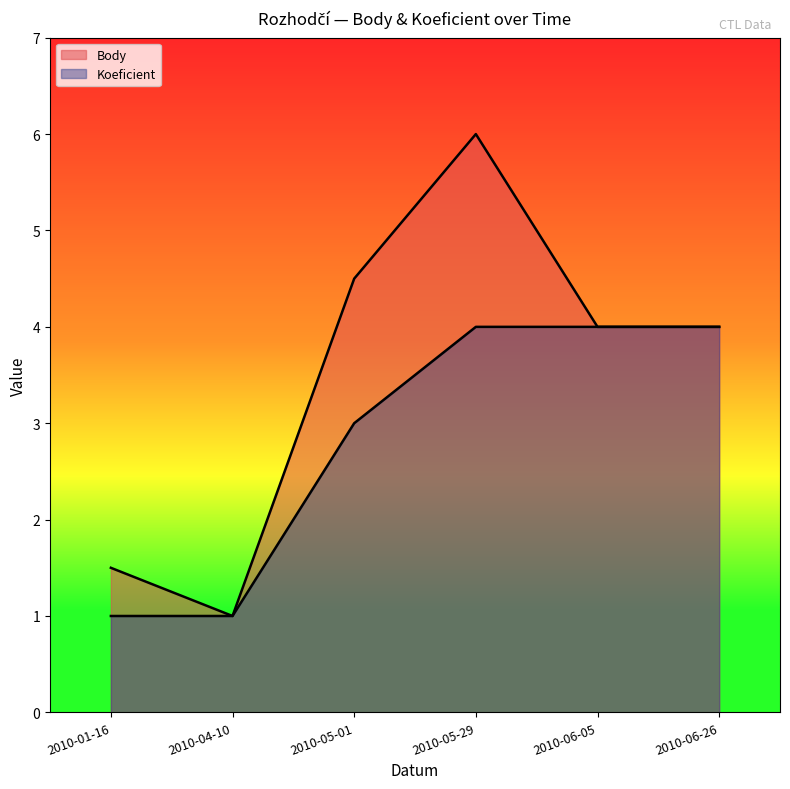

The value of Body at 2010-06-05 is 6.4. True or false?

False